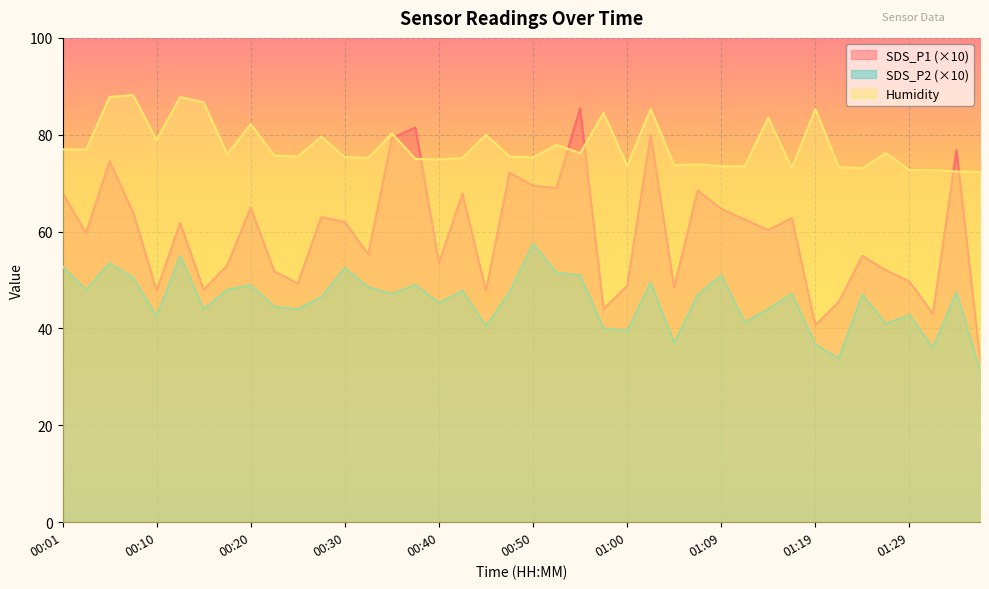

At which label does SDS_P1 first exceed 61?

00:01